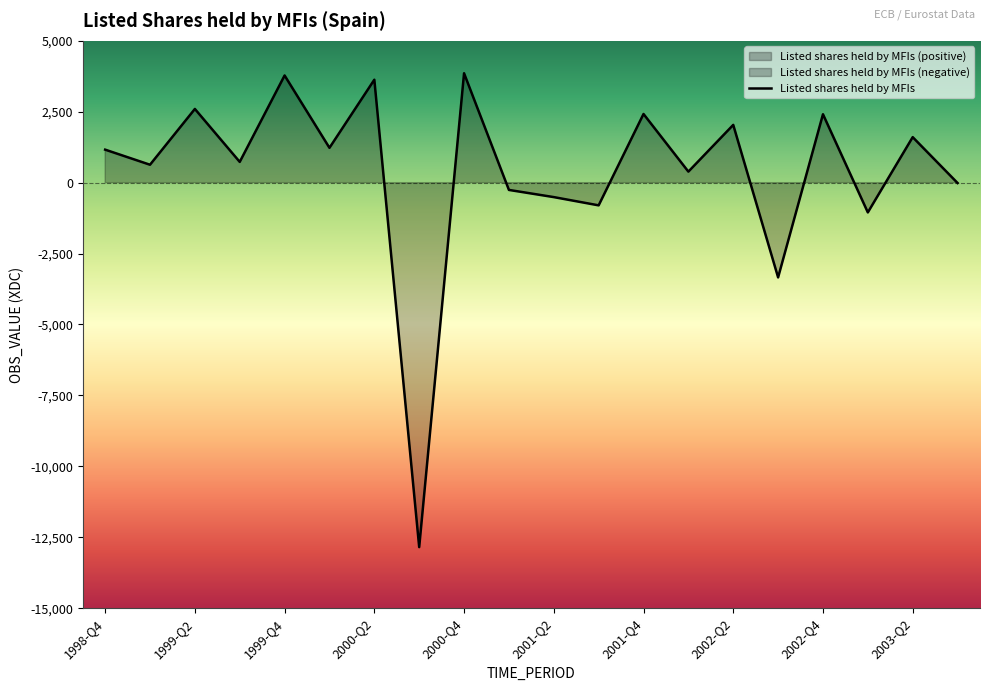

The chart shows a value of 3718 at 2001-Q4. True or false?

False